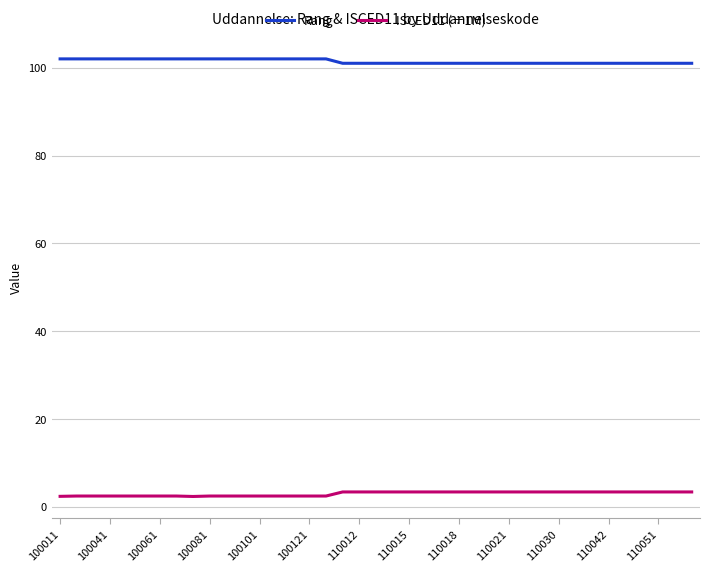

Rank the series by their average value, from lowest to highest.

ISCED11 (÷1M), Rang